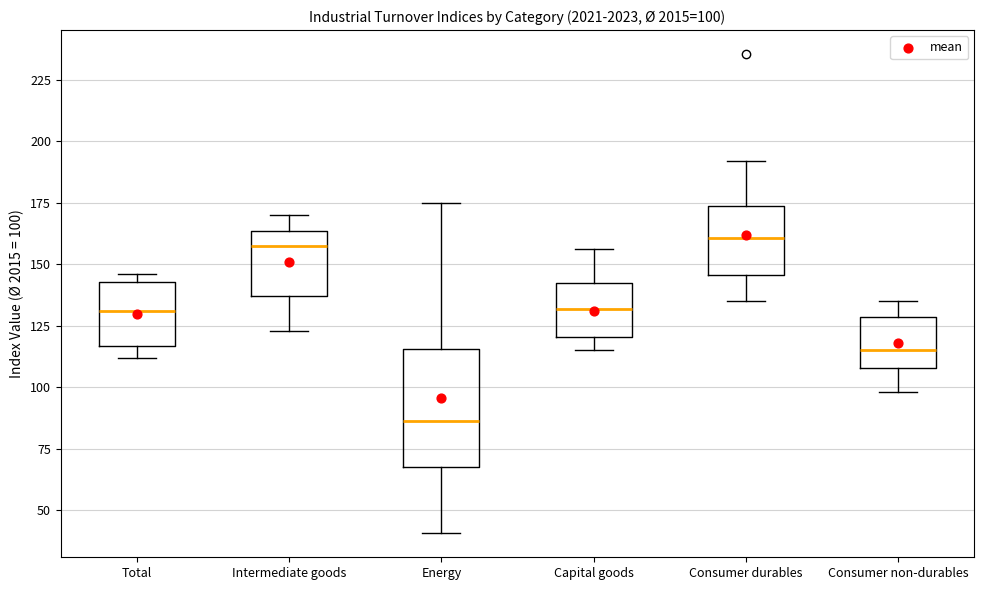

Which box's median line is the lowest?

Energy